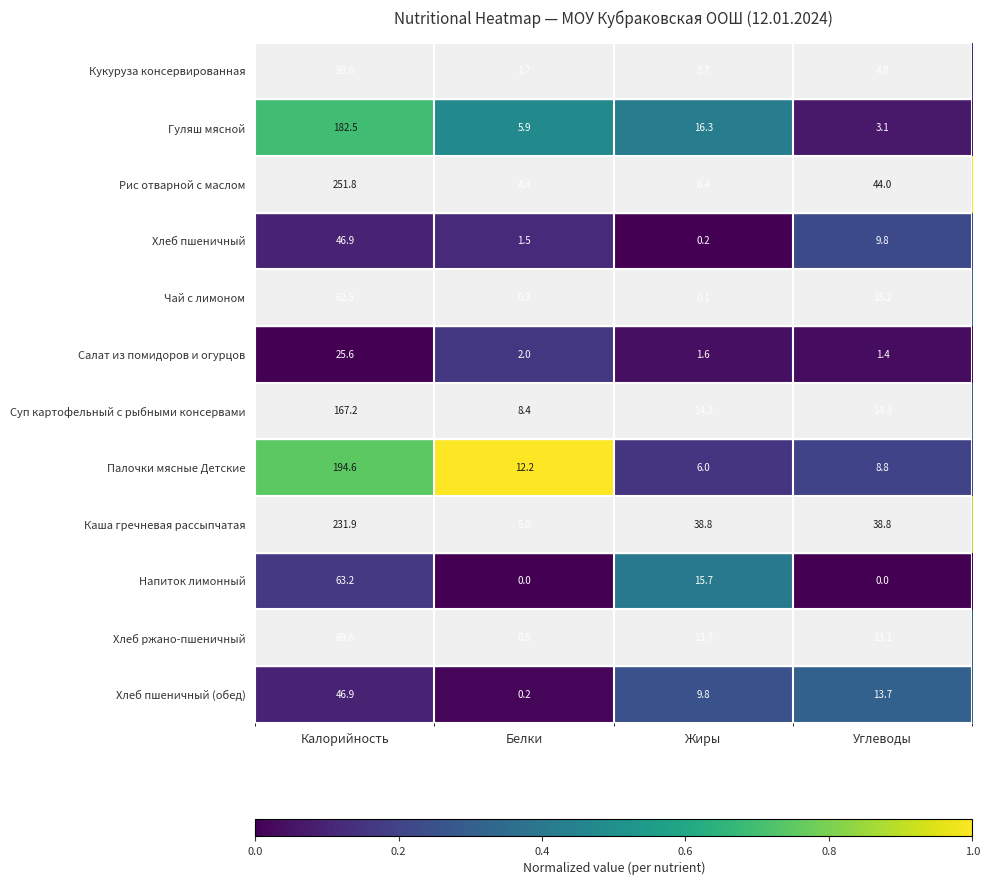

The value of Хлеб пшеничный (обед) at Белки is 0.2. True or false?

True